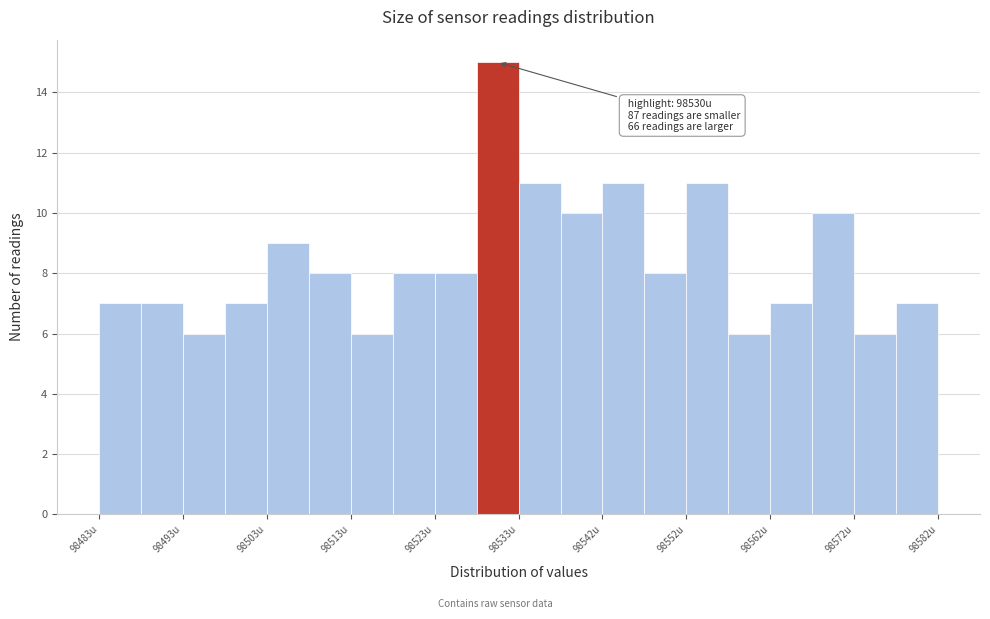

Over which range of the x-axis is the bar tallest?

98528 to 98533